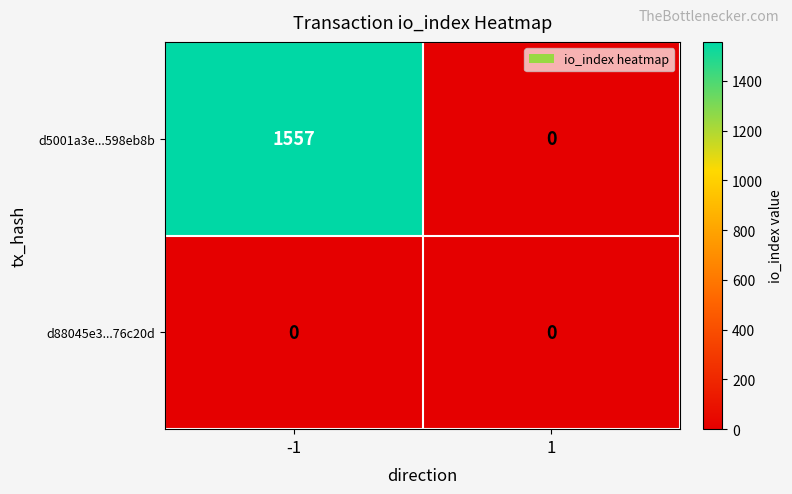

What is the difference between the d5001a3e...598eb8b values at 1 and -1?

1557